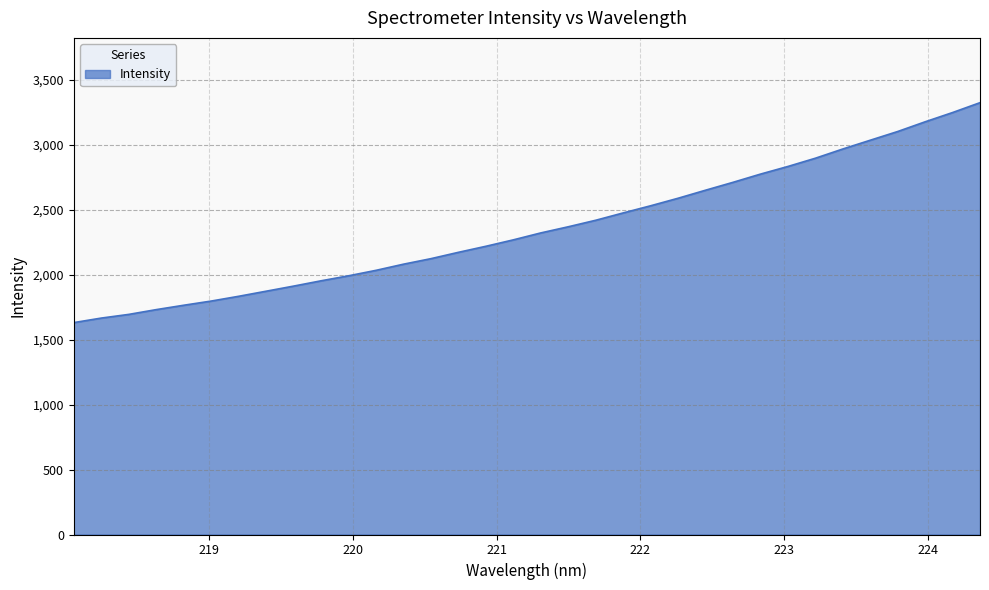

How many categories are shown in the chart?

34